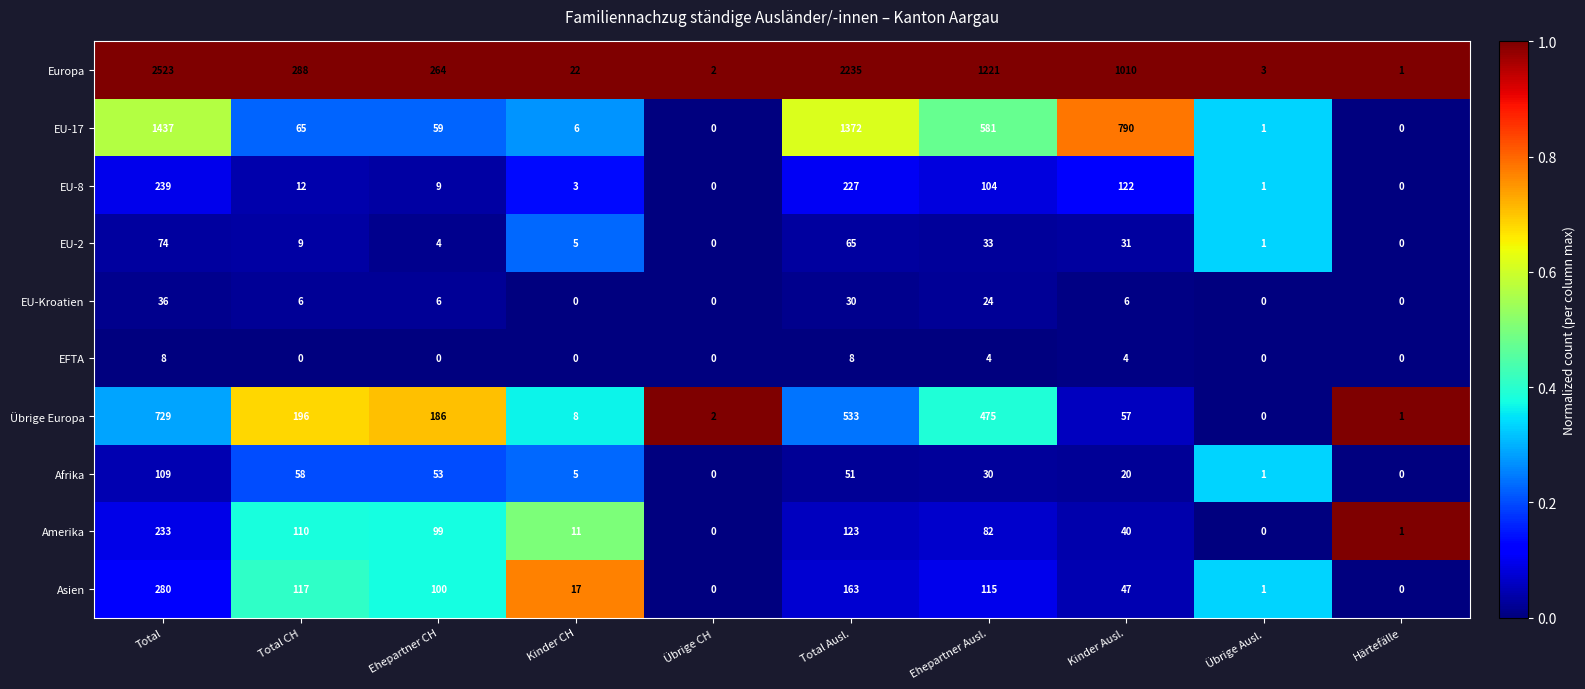

At which label does EU-Kroatien reach its peak?

Total